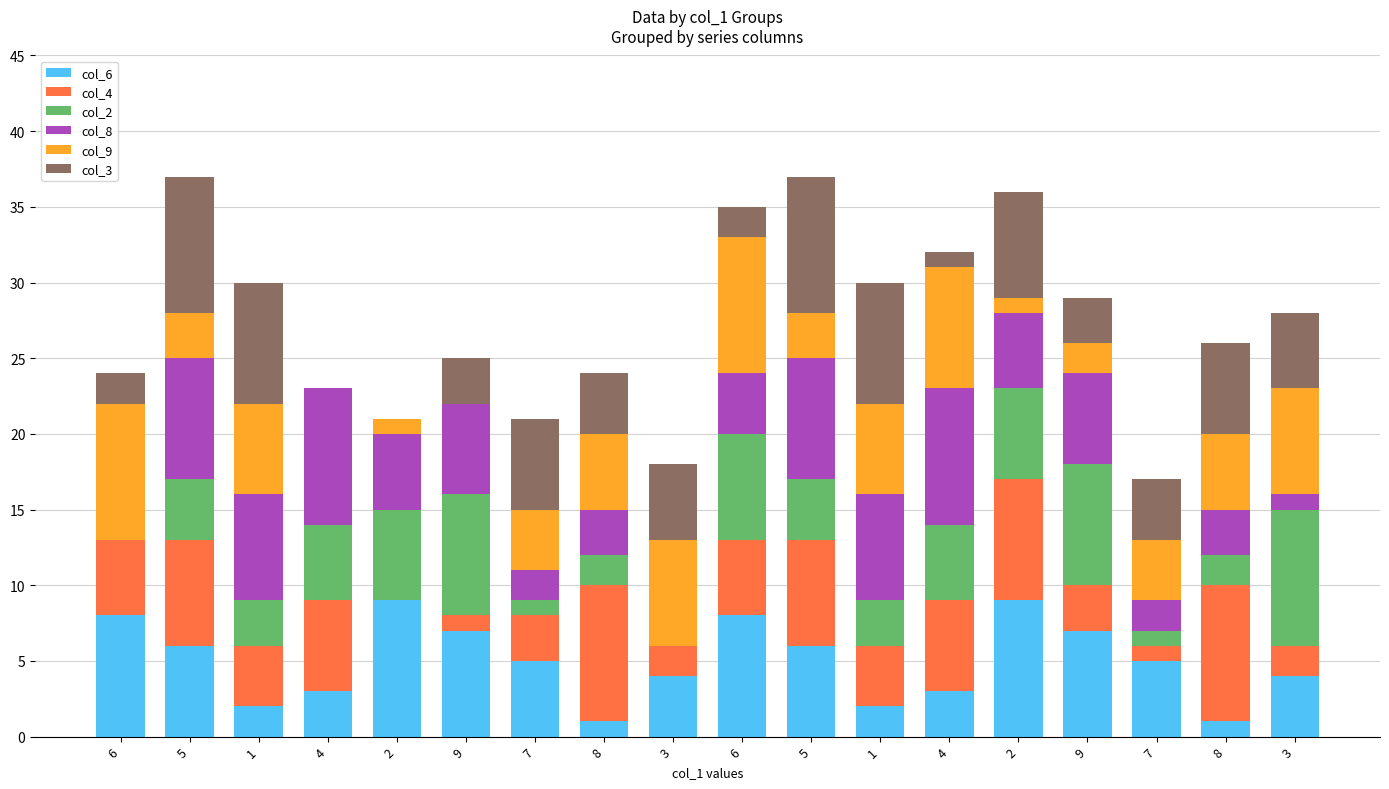

Are the bars horizontal?

No